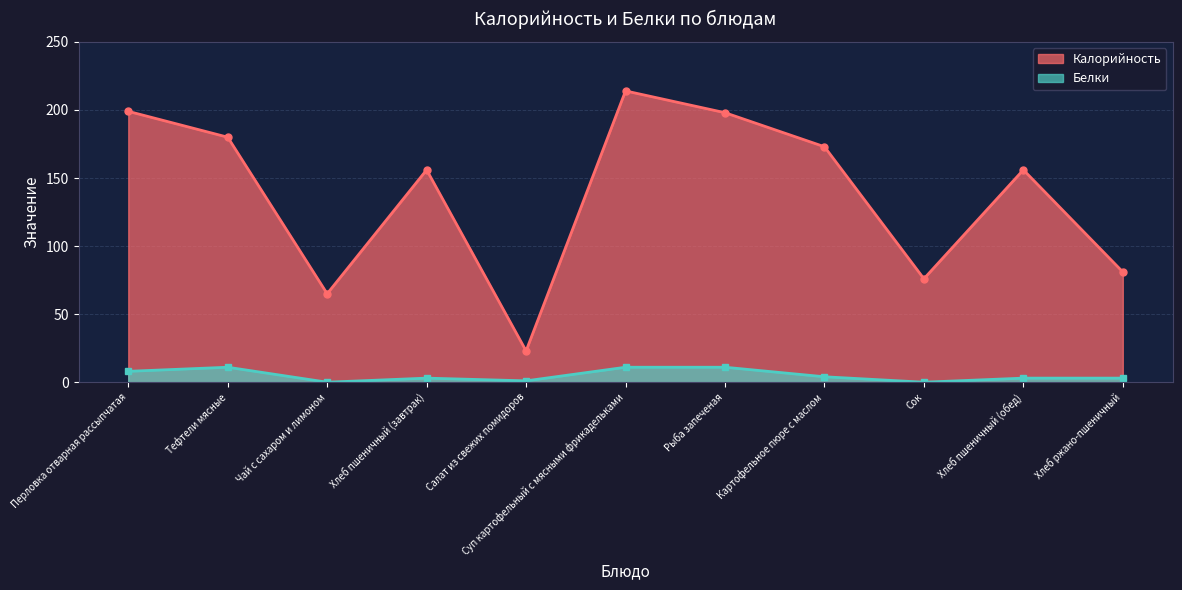

Reading right to left, extract all data points from this chart.

Калорийность: Хлеб ржано-пшеничный=81	Хлеб пшеничный (обед)=156	Сок=76	Картофельное пюре с маслом=173	Рыба запеченая=198	Суп картофельный с мясными фрикадельками=214	Салат из свежих помидоров=23	Хлеб пшеничный (завтрак)=156	Чай с сахаром и лимоном=65	Тефтели мясные=180	Перловка отварная рассыпчатая=199
Белки: Хлеб ржано-пшеничный=3	Хлеб пшеничный (обед)=3	Сок=0	Картофельное пюре с маслом=4	Рыба запеченая=11	Суп картофельный с мясными фрикадельками=11	Салат из свежих помидоров=1	Хлеб пшеничный (завтрак)=3	Чай с сахаром и лимоном=0	Тефтели мясные=11	Перловка отварная рассыпчатая=8